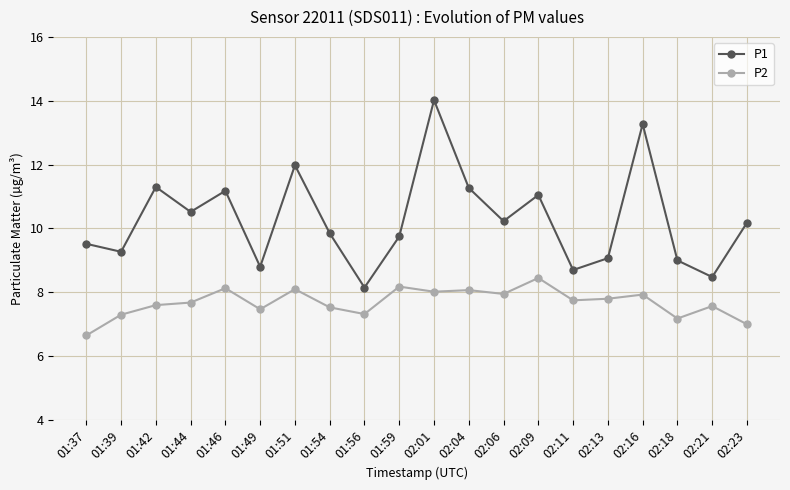

Is it true that P1 equals 9.0 at 02:18?

True